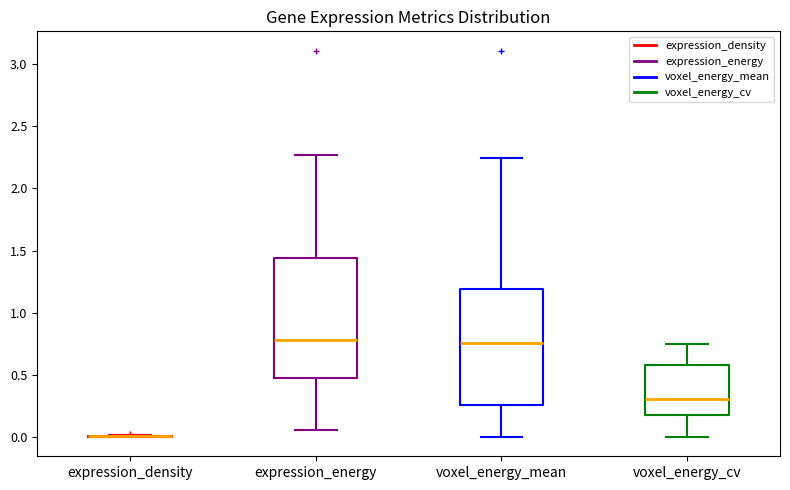

Reading left to right, transcribe this box plot: for each box, give where its median line is, the range the box spans, and where its two whiskers end, as read against the y-axis. The values are not printed on the chart, so give them approximately, as read against the axis.

expression_density: box collapsed to a line at 0.00, whiskers 0.00 to 0.00
expression_energy: median 0.80, box 0.50 to 1.45, whiskers 0.05 to 2.25
voxel_energy_mean: median 0.75, box 0.25 to 1.20, whiskers 0.00 to 2.25
voxel_energy_cv: median 0.30, box 0.20 to 0.60, whiskers 0.00 to 0.75